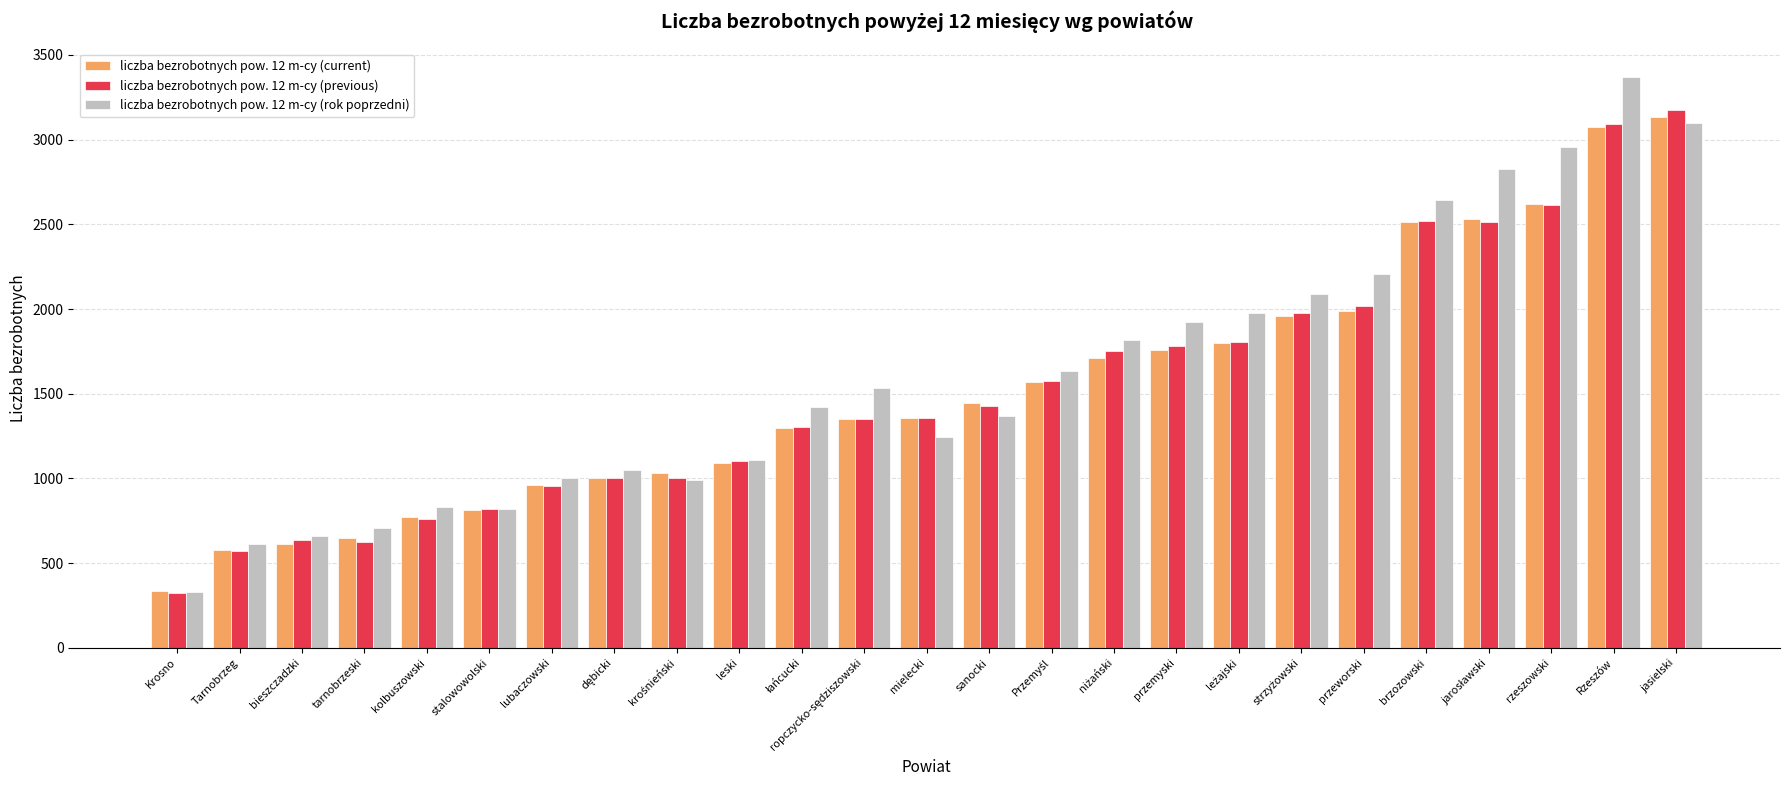

How many values in the liczba bezrobotnych pow. 12 m-cy (previous) series are below 1358?

12